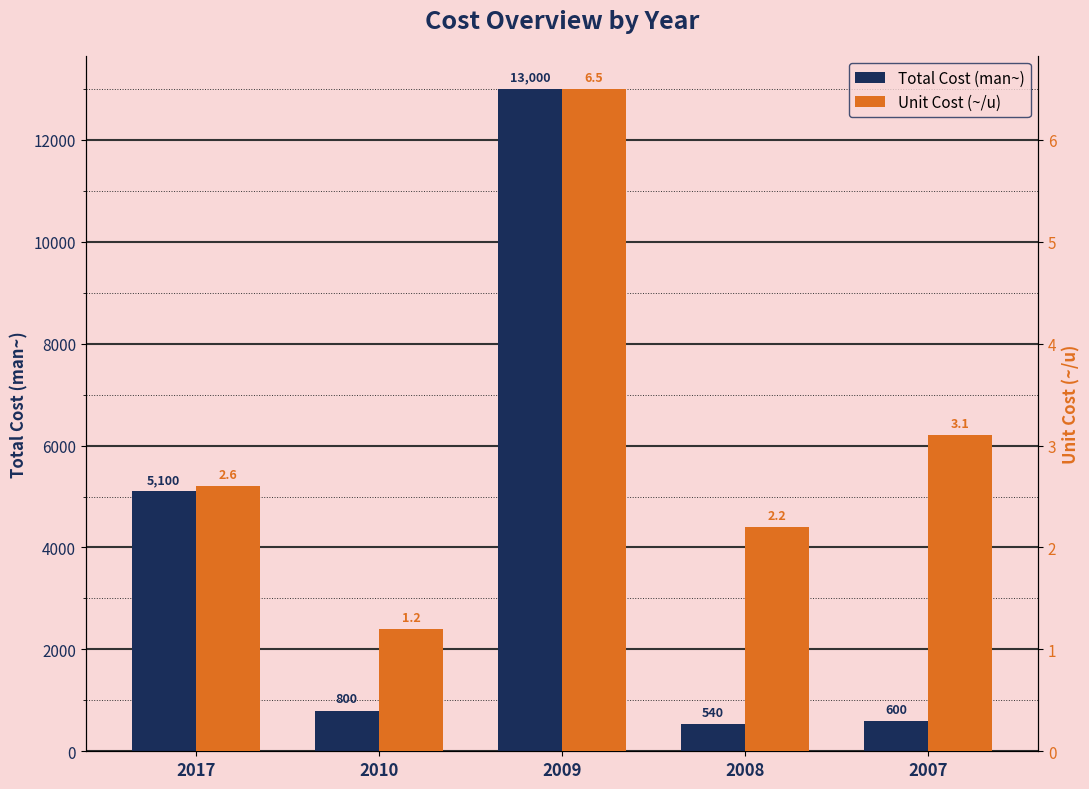

What are all the series names shown in the legend?

Total Cost (man~), Unit Cost (~/u)